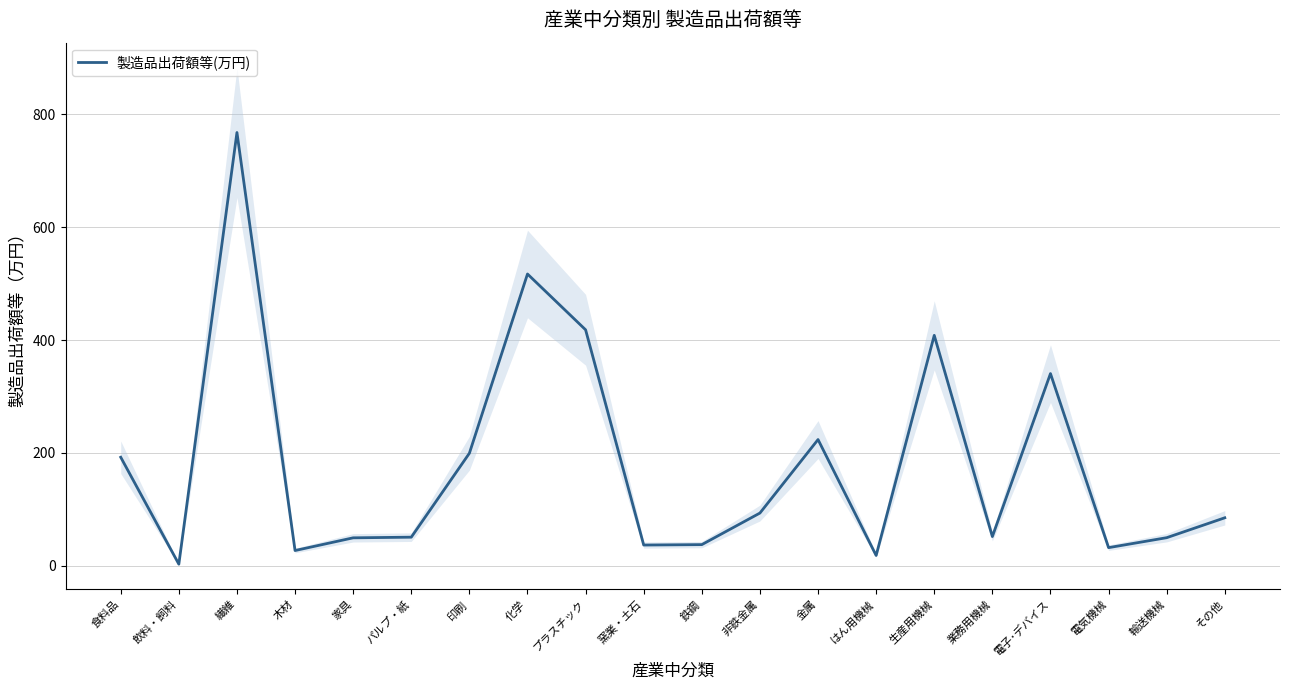

At which label does the data first exceed 85?

食料品